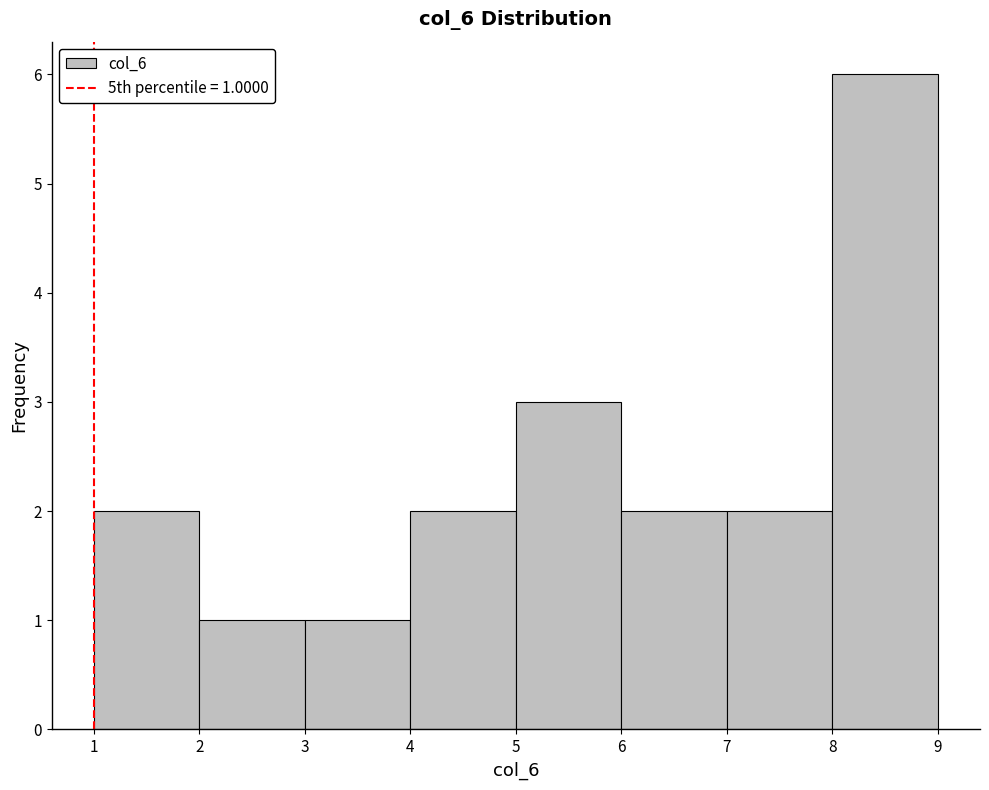

Over which range of the x-axis is the bar tallest?

8 to 9